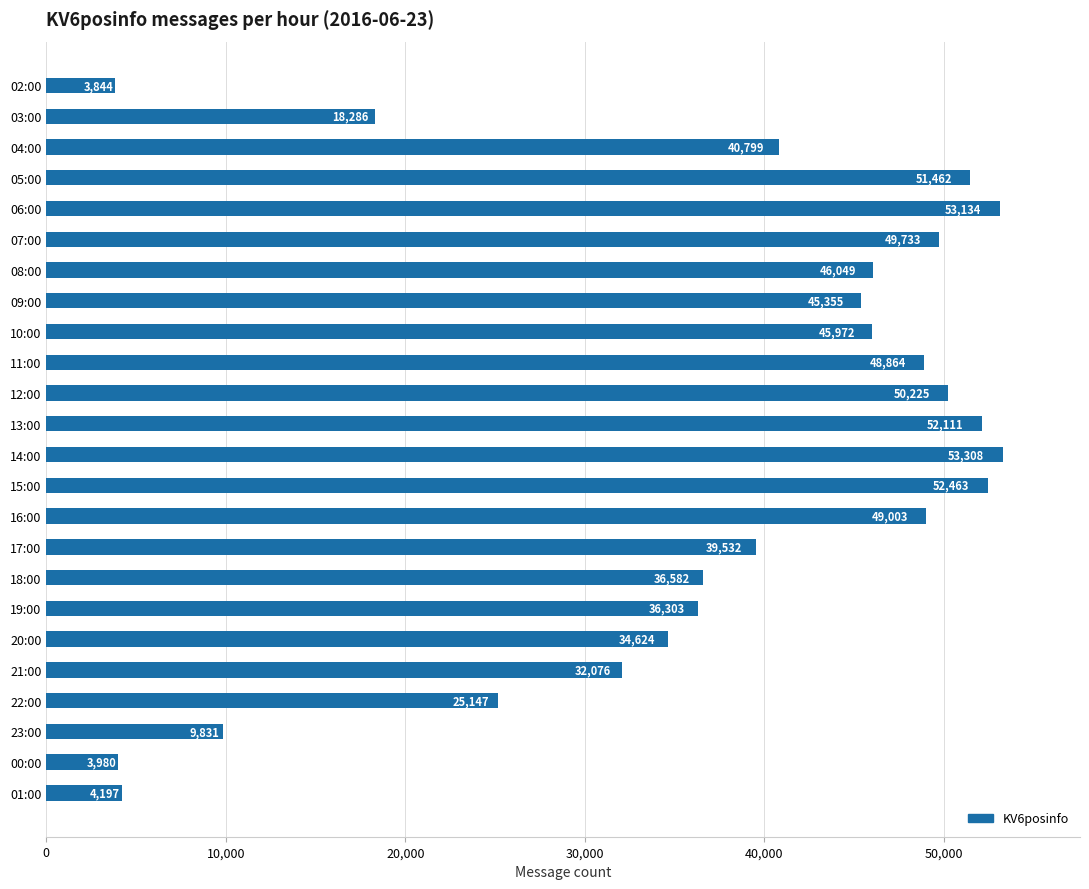

Rank the categories by value from lowest to highest.

02:00, 00:00, 01:00, 23:00, 03:00, 22:00, 21:00, 20:00, 19:00, 18:00, 17:00, 04:00, 09:00, 10:00, 08:00, 11:00, 16:00, 07:00, 12:00, 05:00, 13:00, 15:00, 06:00, 14:00